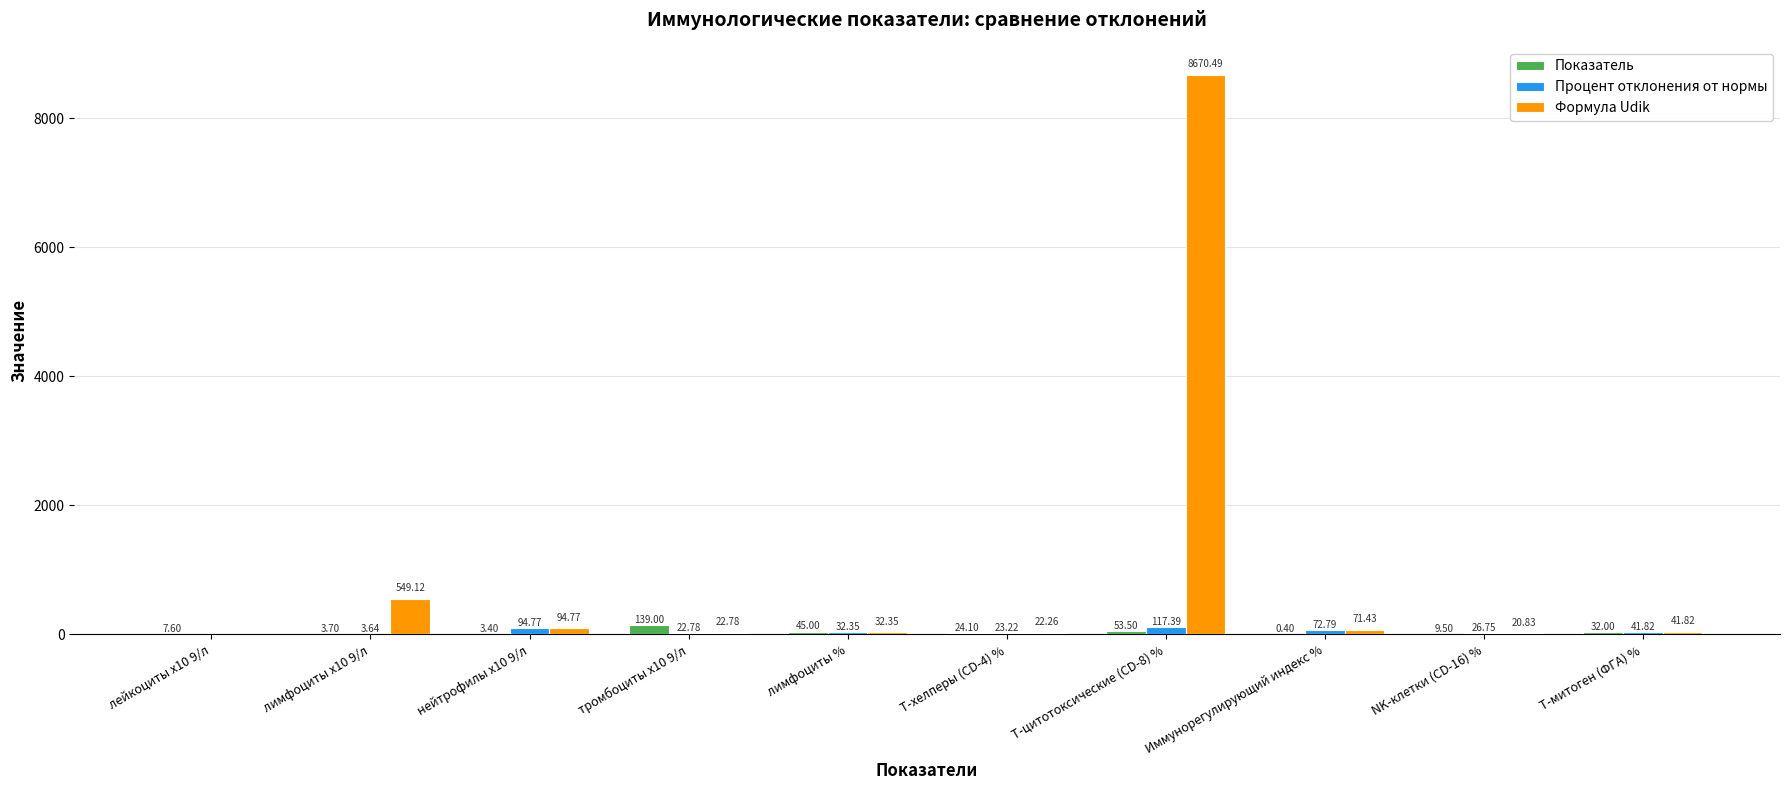

What value does the Показатель series have at Иммунорегулирующий индекс %?

0.4